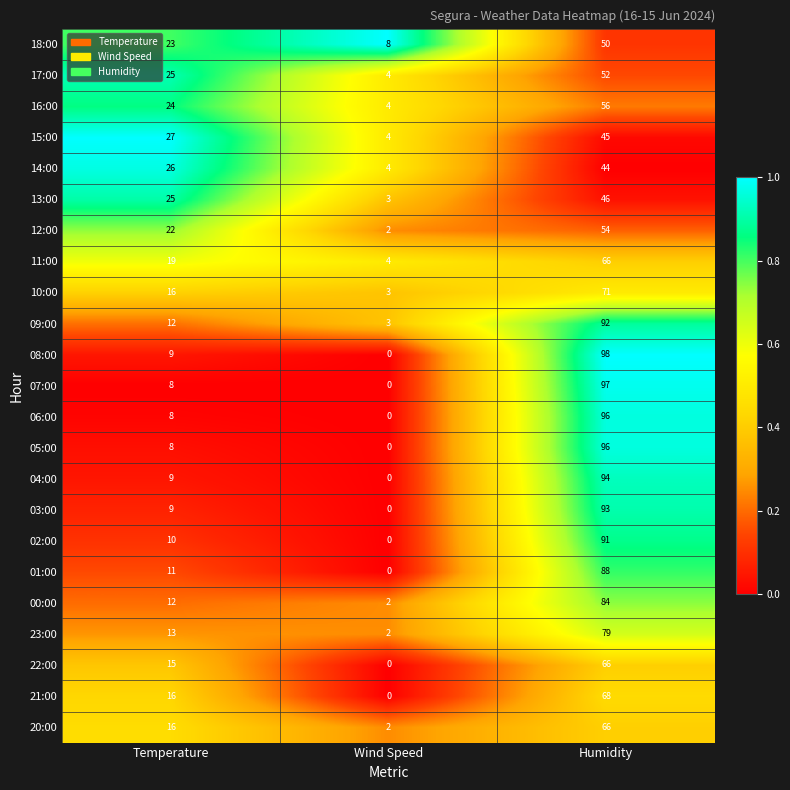

What is the difference between the maximum and minimum values in the 06:00 series?

96